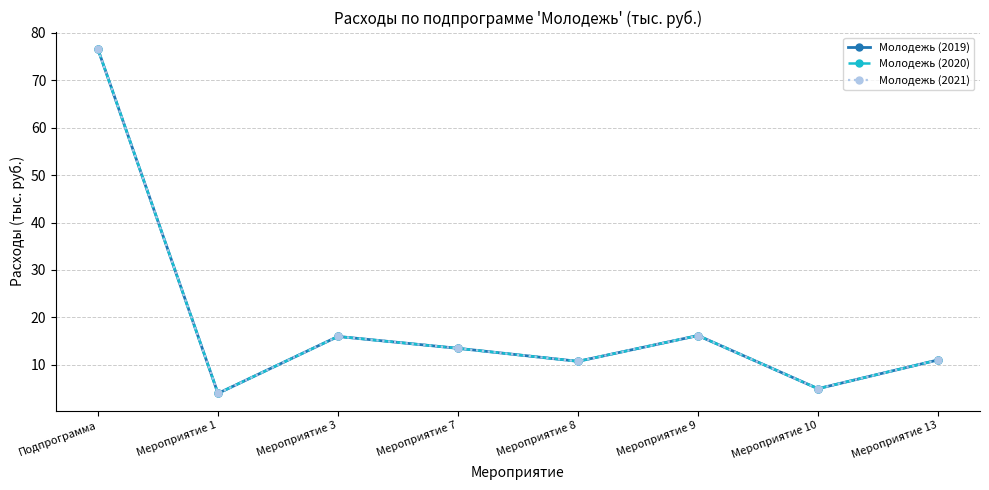

What position from the left is Подпрограмма?

1